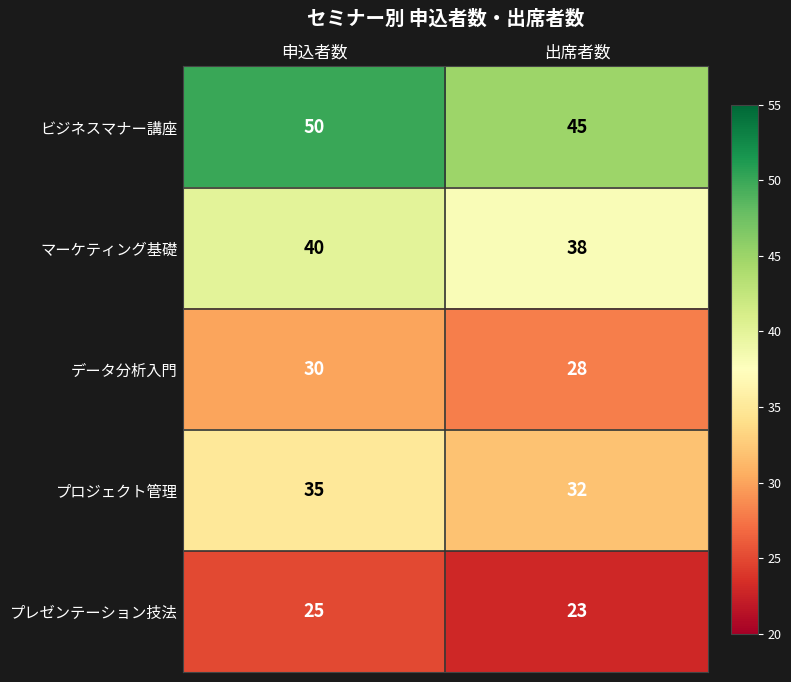

List the series in order of their peak value, highest first.

ビジネスマナー講座, マーケティング基礎, プロジェクト管理, データ分析入門, プレゼンテーション技法